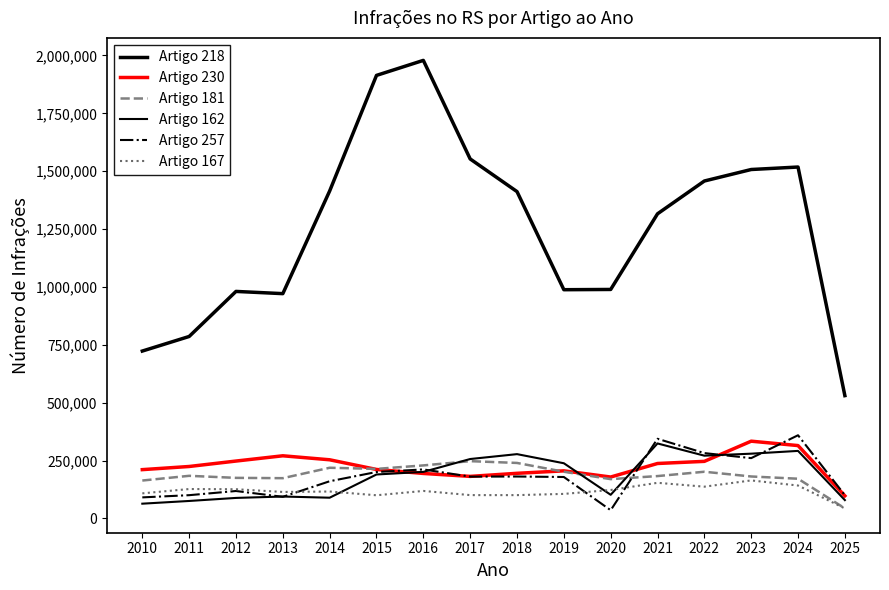

How many lines are shown in the chart?

6